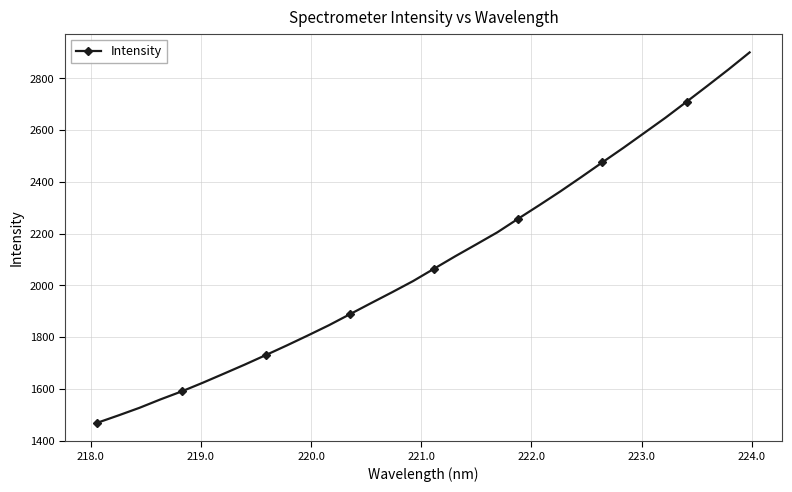

What is the minimum value shown in the chart?

1468.8